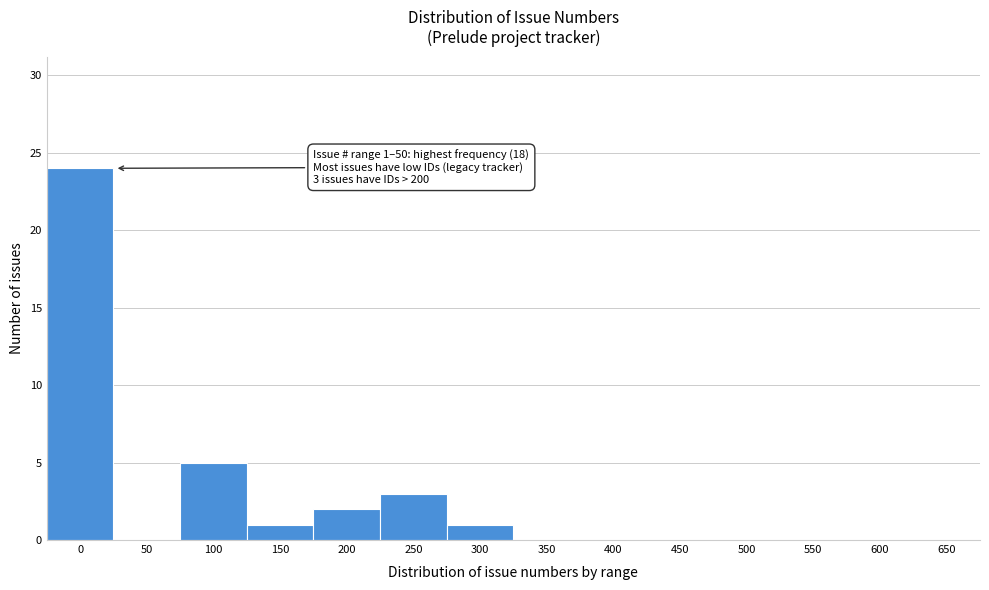

Reading right to left, transcribe all the data shown in this chart.

650=0	600=0	550=0	500=0	450=0	400=0	350=0	300=1	250=3	200=2	150=1	100=5	50=0	0=24